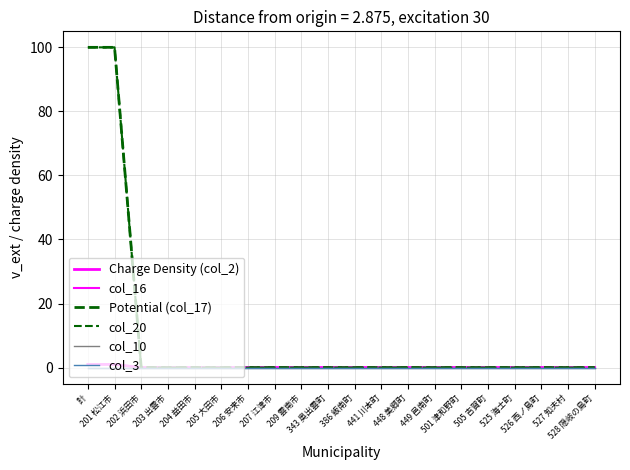

Reading left to right, list all the values displayed in this chart.

Charge Density (col_2): 計=1	201 松江市=1	202 浜田市=0	203 出雲市=0	204 益田市=0	205 大田市=0	206 安来市=0	207 江津市=0	209 雲南市=0	343 奥出雲町=0	386 飯南町=0	441 川本町=0	448 美郷町=0	449 邑南町=0	501 津和野町=0	505 吉賀町=0	525 海士町=0	526 西ノ島町=0	527 知夫村=0	528 隠岐の島町=0
col_16: 計=1	201 松江市=1	202 浜田市=0	203 出雲市=0	204 益田市=0	205 大田市=0	206 安来市=0	207 江津市=0	209 雲南市=0	343 奥出雲町=0	386 飯南町=0	441 川本町=0	448 美郷町=0	449 邑南町=0	501 津和野町=0	505 吉賀町=0	525 海士町=0	526 西ノ島町=0	527 知夫村=0	528 隠岐の島町=0
Potential (col_17): 計=100	201 松江市=100	202 浜田市=0	203 出雲市=0	204 益田市=0	205 大田市=0	206 安来市=0	207 江津市=0	209 雲南市=0	343 奥出雲町=0	386 飯南町=0	441 川本町=0	448 美郷町=0	449 邑南町=0	501 津和野町=0	505 吉賀町=0	525 海士町=0	526 西ノ島町=0	527 知夫村=0	528 隠岐の島町=0
col_20: 計=100	201 松江市=100	202 浜田市=0	203 出雲市=0	204 益田市=0	205 大田市=0	206 安来市=0	207 江津市=0	209 雲南市=0	343 奥出雲町=0	386 飯南町=0	441 川本町=0	448 美郷町=0	449 邑南町=0	501 津和野町=0	505 吉賀町=0	525 海士町=0	526 西ノ島町=0	527 知夫村=0	528 隠岐の島町=0
col_10: 計=0	201 松江市=0	202 浜田市=0	203 出雲市=0	204 益田市=0	205 大田市=0	206 安来市=0	207 江津市=0	209 雲南市=0	343 奥出雲町=0	386 飯南町=0	441 川本町=0	448 美郷町=0	449 邑南町=0	501 津和野町=0	505 吉賀町=0	525 海士町=0	526 西ノ島町=0	527 知夫村=0	528 隠岐の島町=0
col_3: 計=0	201 松江市=0	202 浜田市=0	203 出雲市=0	204 益田市=0	205 大田市=0	206 安来市=0	207 江津市=0	209 雲南市=0	343 奥出雲町=0	386 飯南町=0	441 川本町=0	448 美郷町=0	449 邑南町=0	501 津和野町=0	505 吉賀町=0	525 海士町=0	526 西ノ島町=0	527 知夫村=0	528 隠岐の島町=0